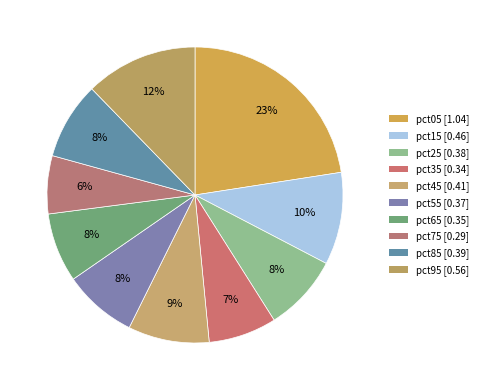

Is there any slice that represents more than half of the pie?

No